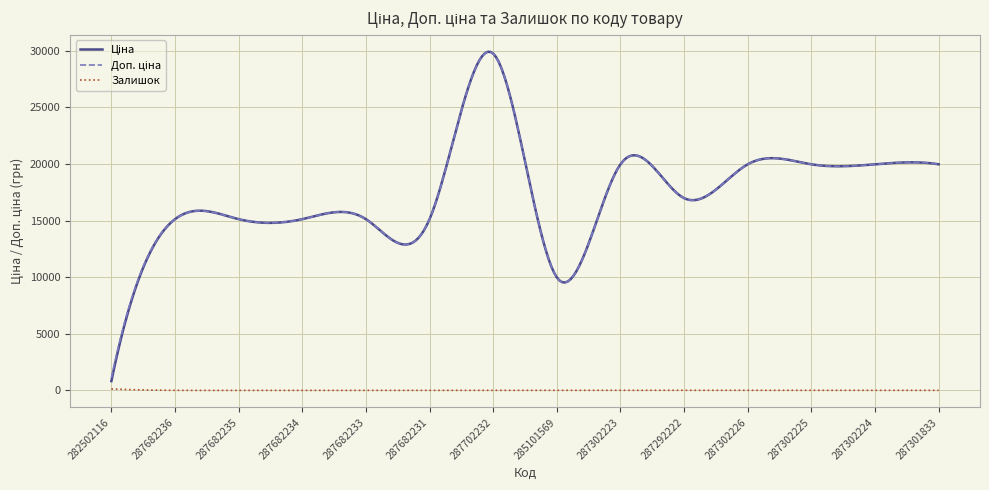

What is the greatest value displayed?

29897.9